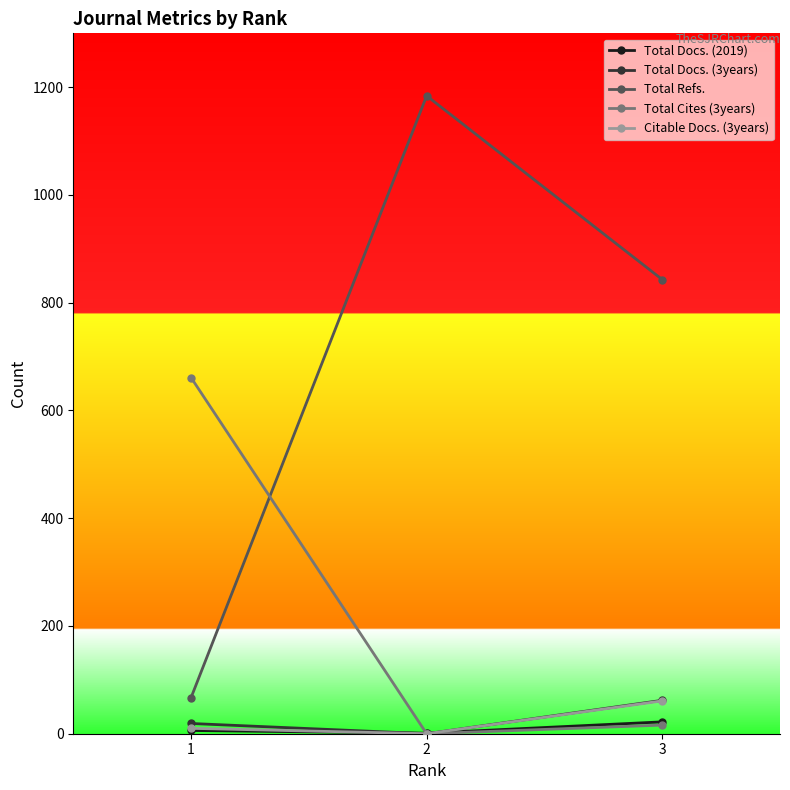

Which series has the largest total across all categories?

Total Refs.